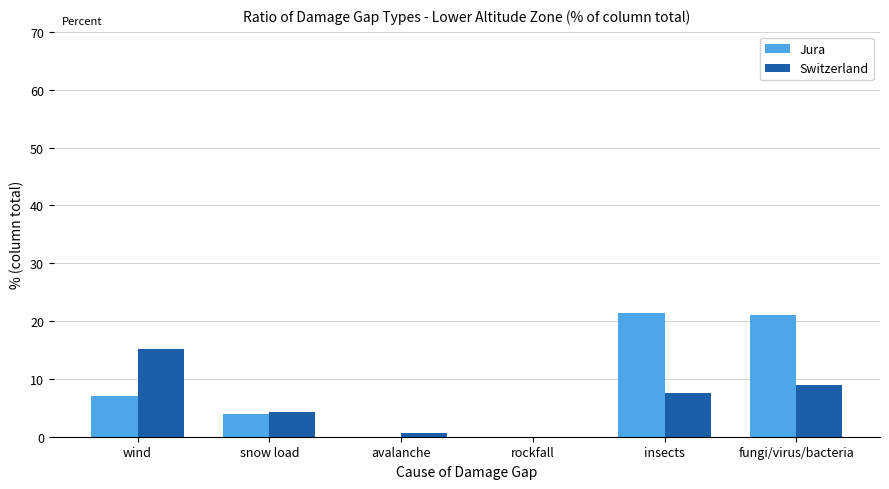

Is it true that Jura equals 1.7 at snow load?

False